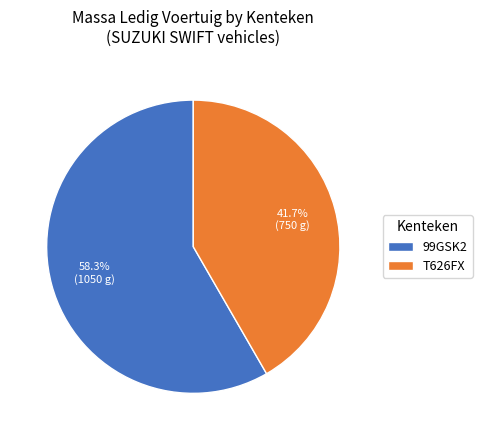

Is it true that T626FX is 34% of the pie?

False